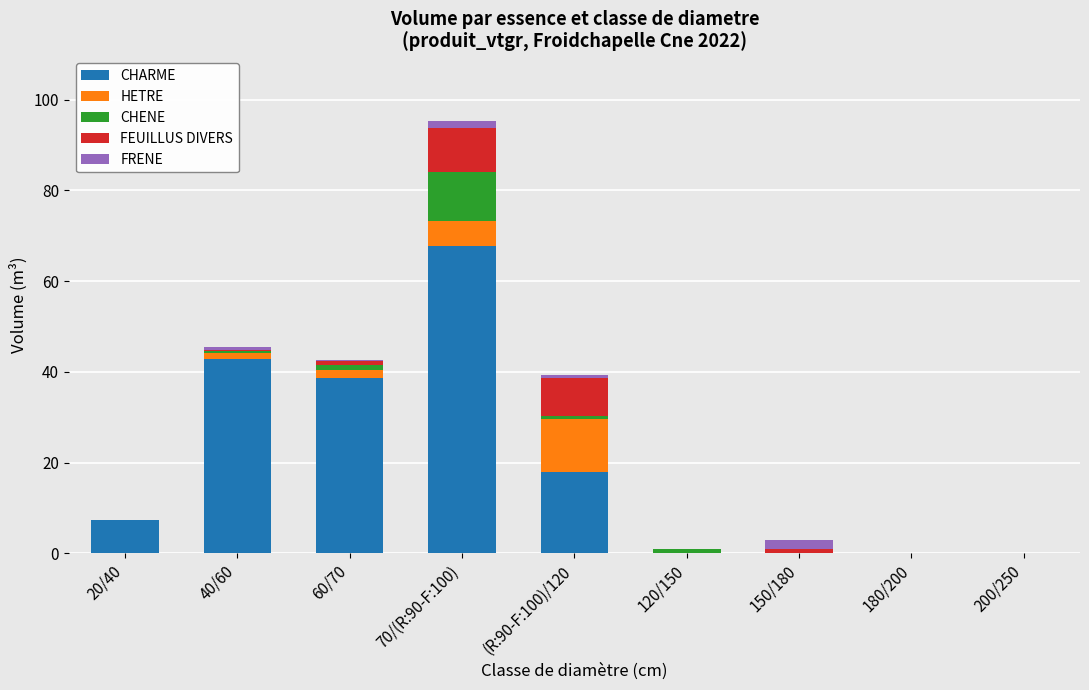

At which label does CHARME reach its peak?

70/(R:90-F:100)